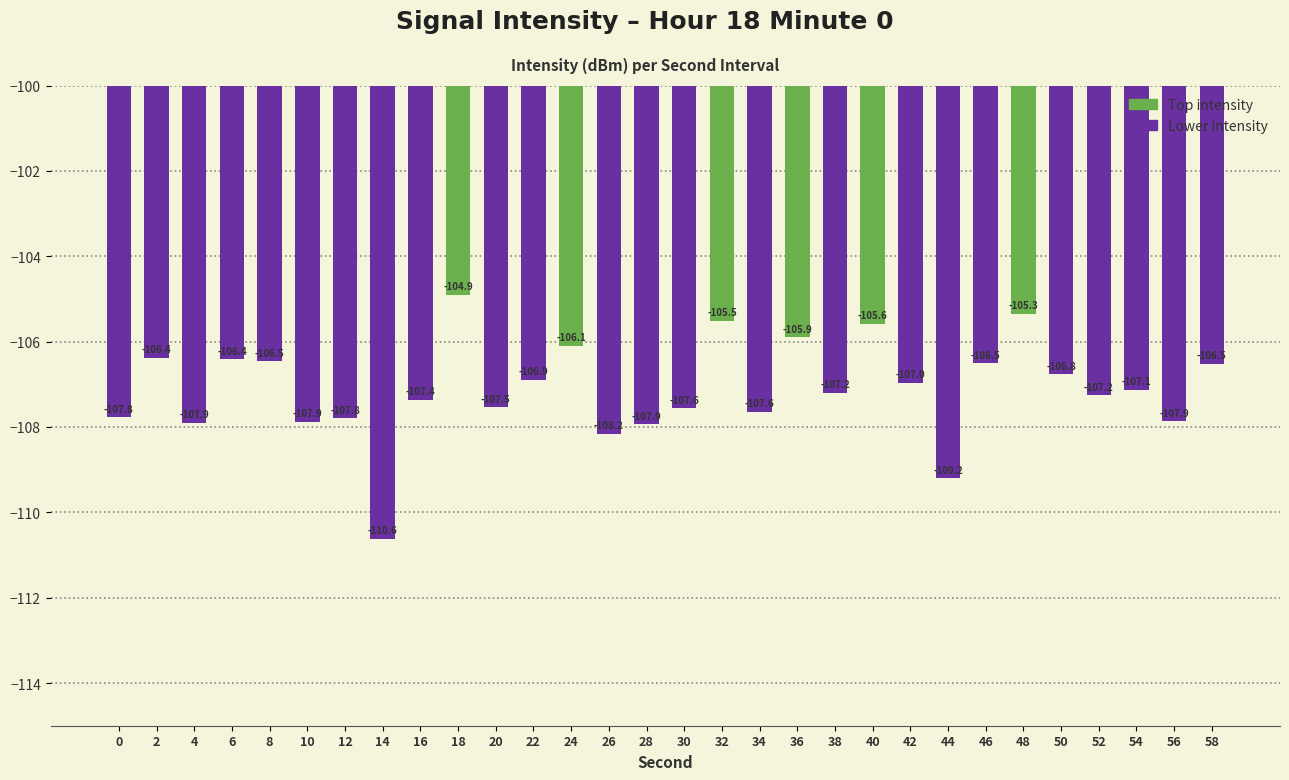

Reading right to left, list all the values displayed in this chart.

58=-106.5	56=-107.9	54=-107.1	52=-107.2	50=-106.8	48=-105.3	46=-106.5	44=-109.2	42=-107.0	40=-105.6	38=-107.2	36=-105.9	34=-107.6	32=-105.5	30=-107.6	28=-107.9	26=-108.2	24=-106.1	22=-106.9	20=-107.5	18=-104.9	16=-107.4	14=-110.6	12=-107.8	10=-107.9	8=-106.5	6=-106.4	4=-107.9	2=-106.4	0=-107.8